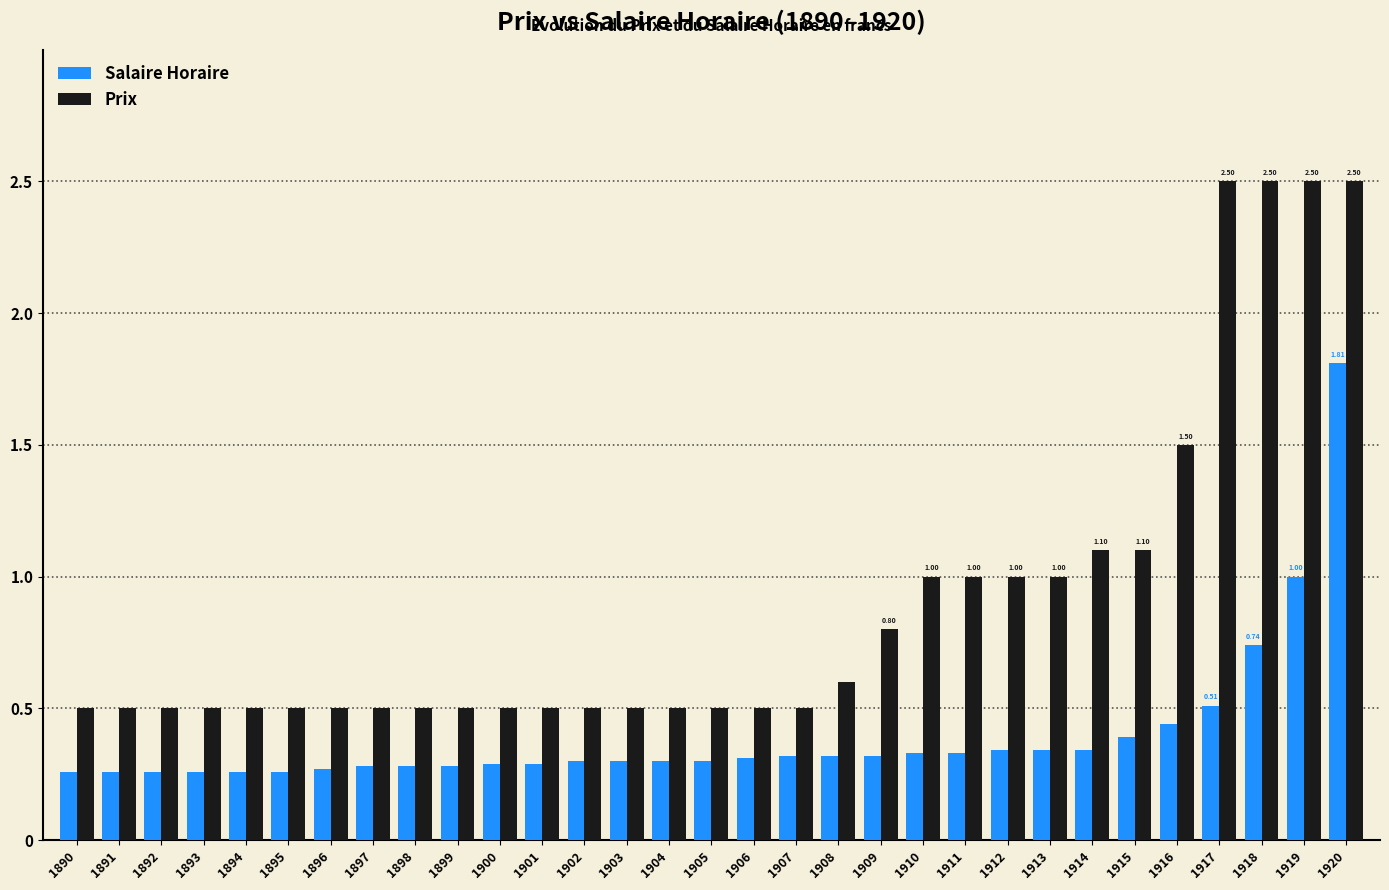

What is the difference between the second highest and minimum values in the Prix series?

2.0